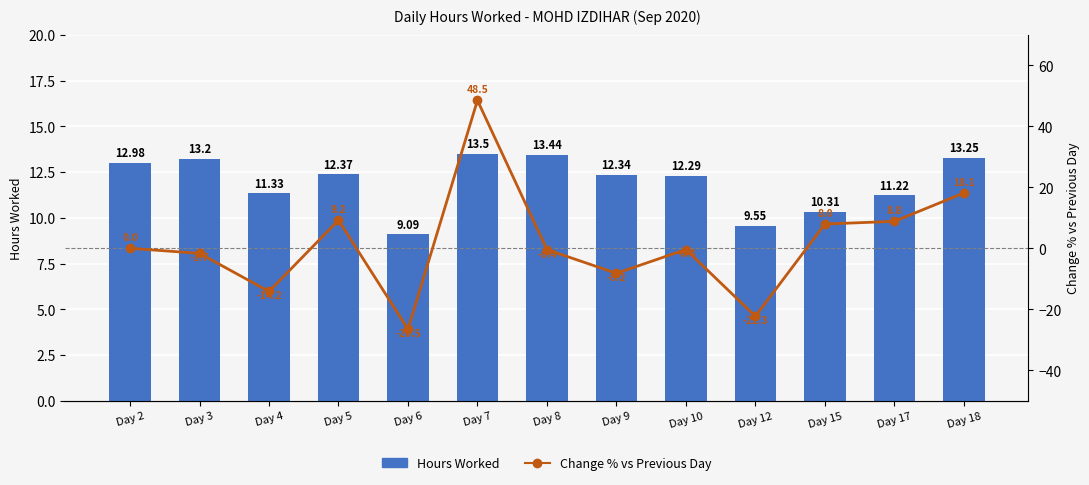

Which series has the largest total across all categories?

Hours Worked